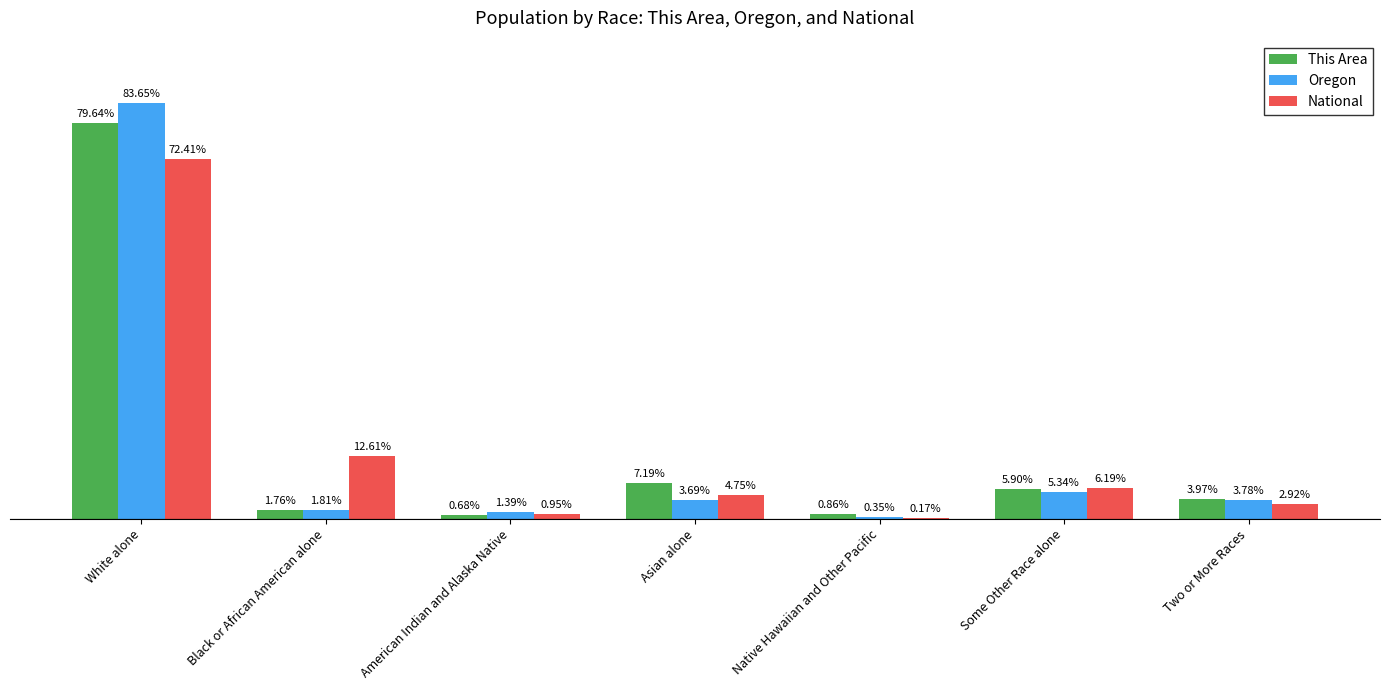

Where is Oregon nearest to the value 41?

Some Other Race alone